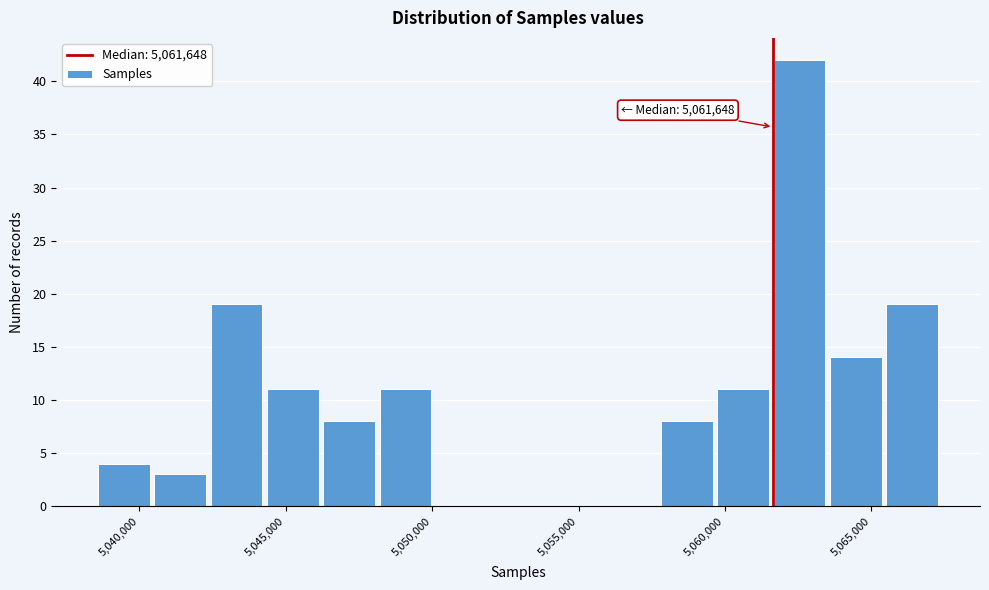

Read against the x-axis, roughly where is the centre of the tallest bar?

5062500